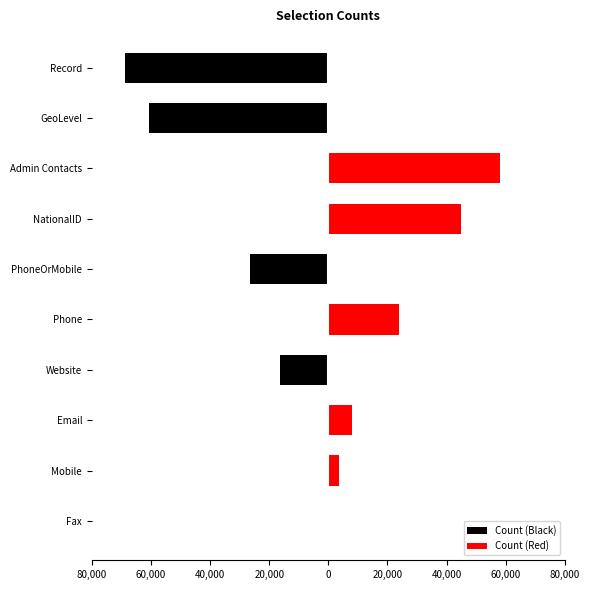

True or false: Count (Red) has a value of -20807 at GeoLevel.

False